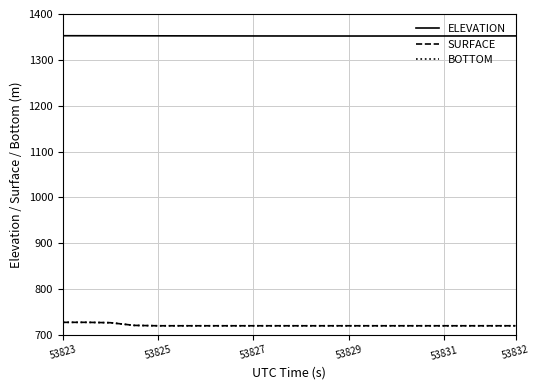

True or false: BOTTOM and SURFACE intersect in this chart.

False